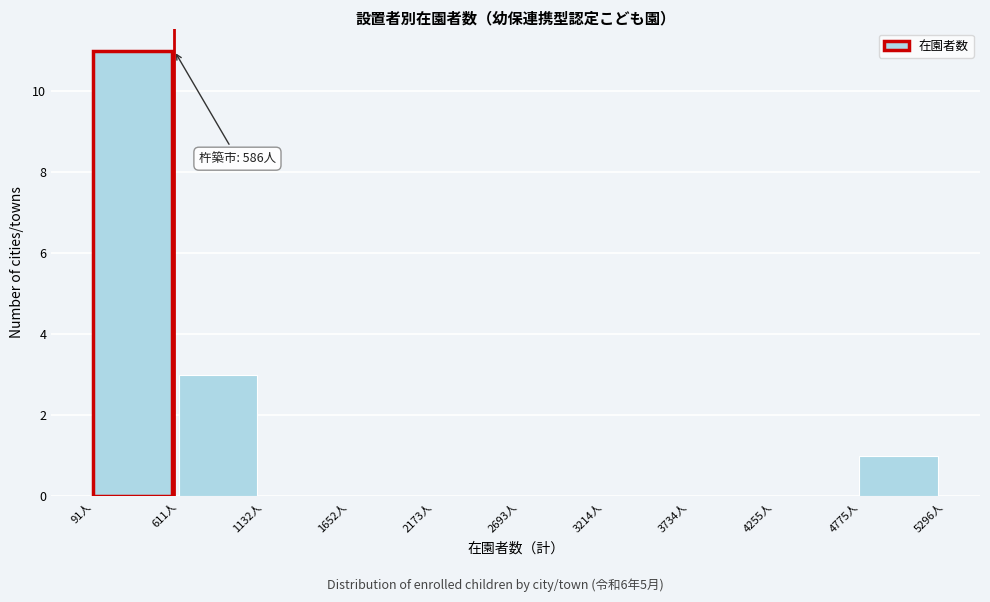

Over which range of the x-axis is the bar tallest?

100 to 600